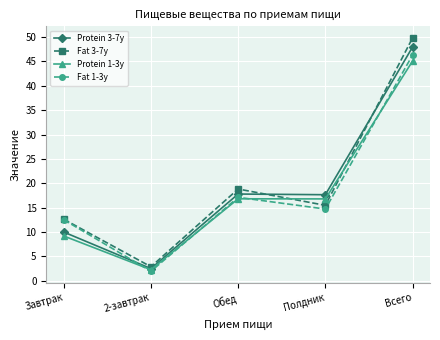

What is the value of the Fat 3-7y point at the 5th from the left?

49.8